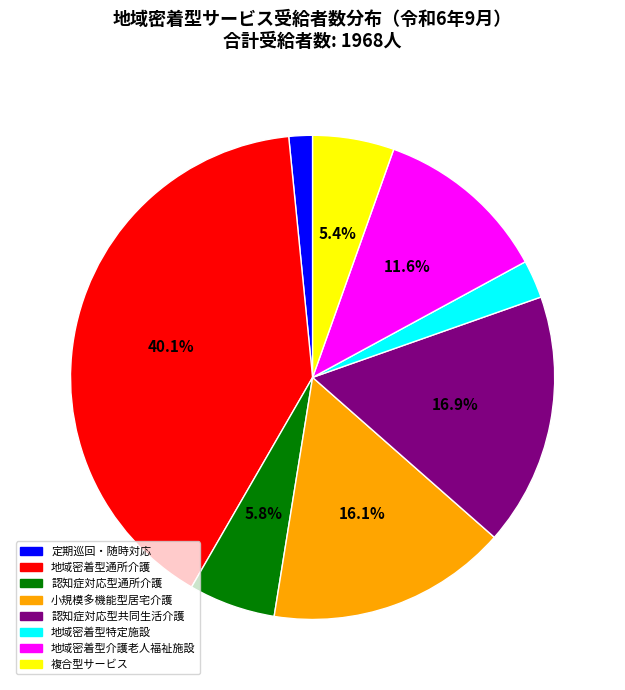

How much of the chart is everything except 地域密着型通所介護?

59.9%